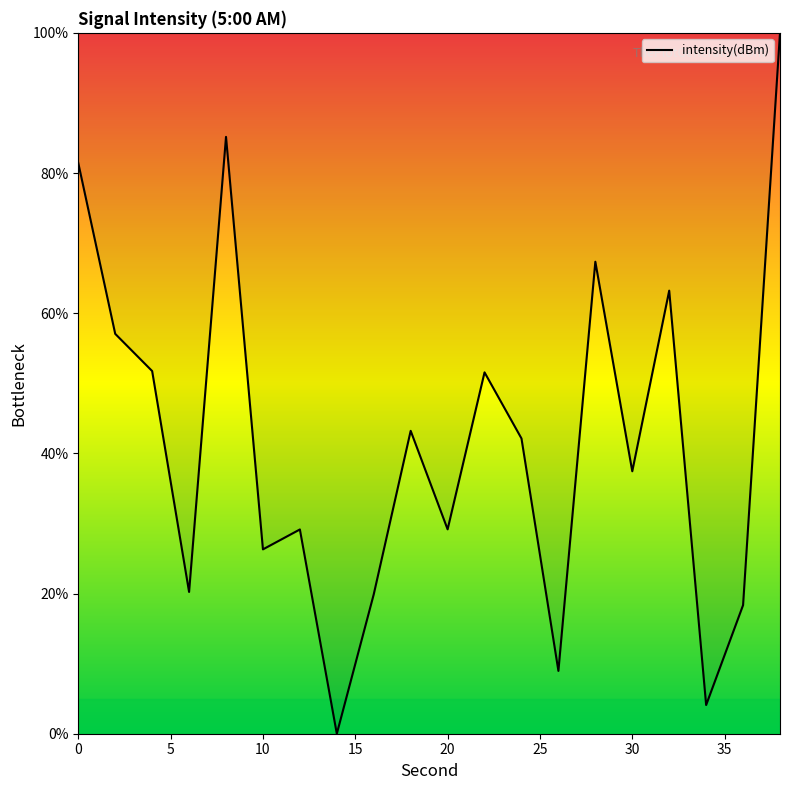

What is the maximum value shown in the chart?

100.0